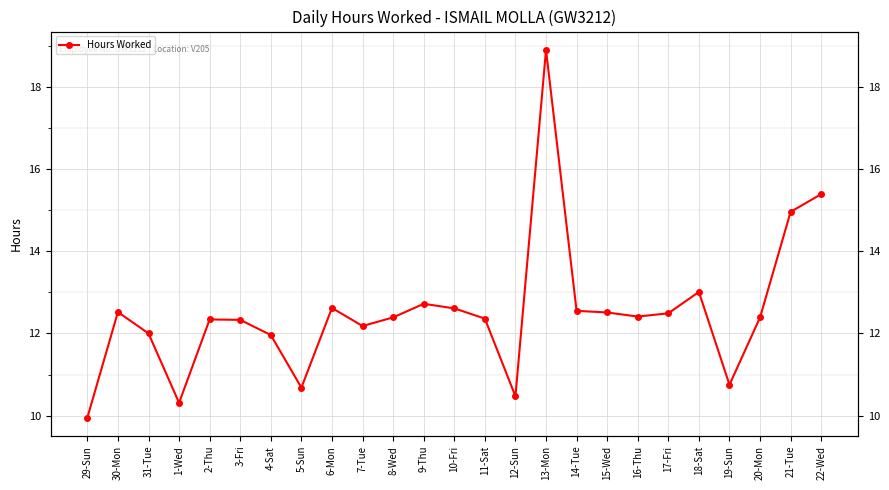

What is the value of the 20th point from the left?

12.5